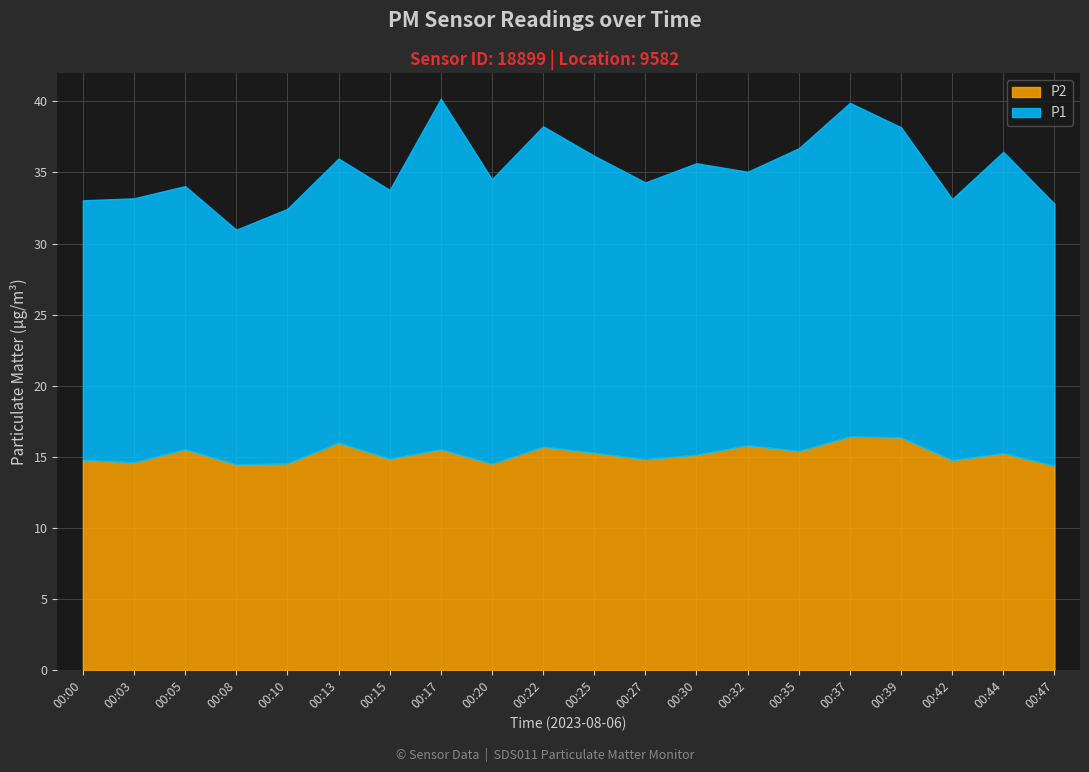

What is the value of the P1 point at the 3rd from the left?

18.5